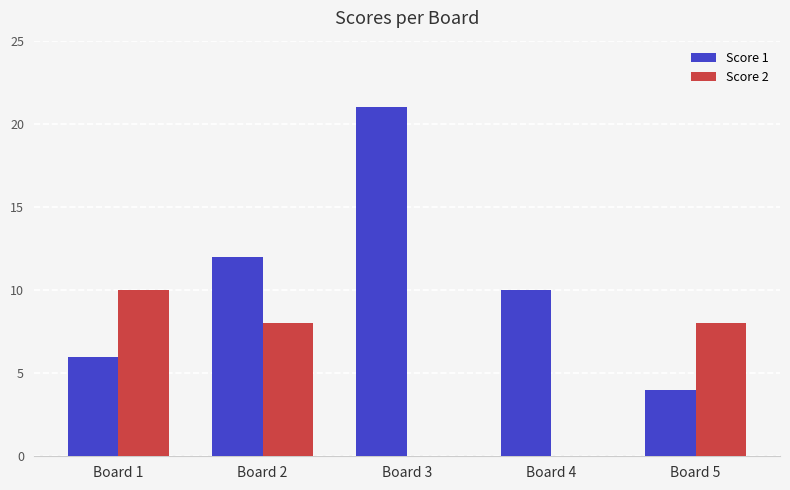

What is the average value of the Score 1 series?

11